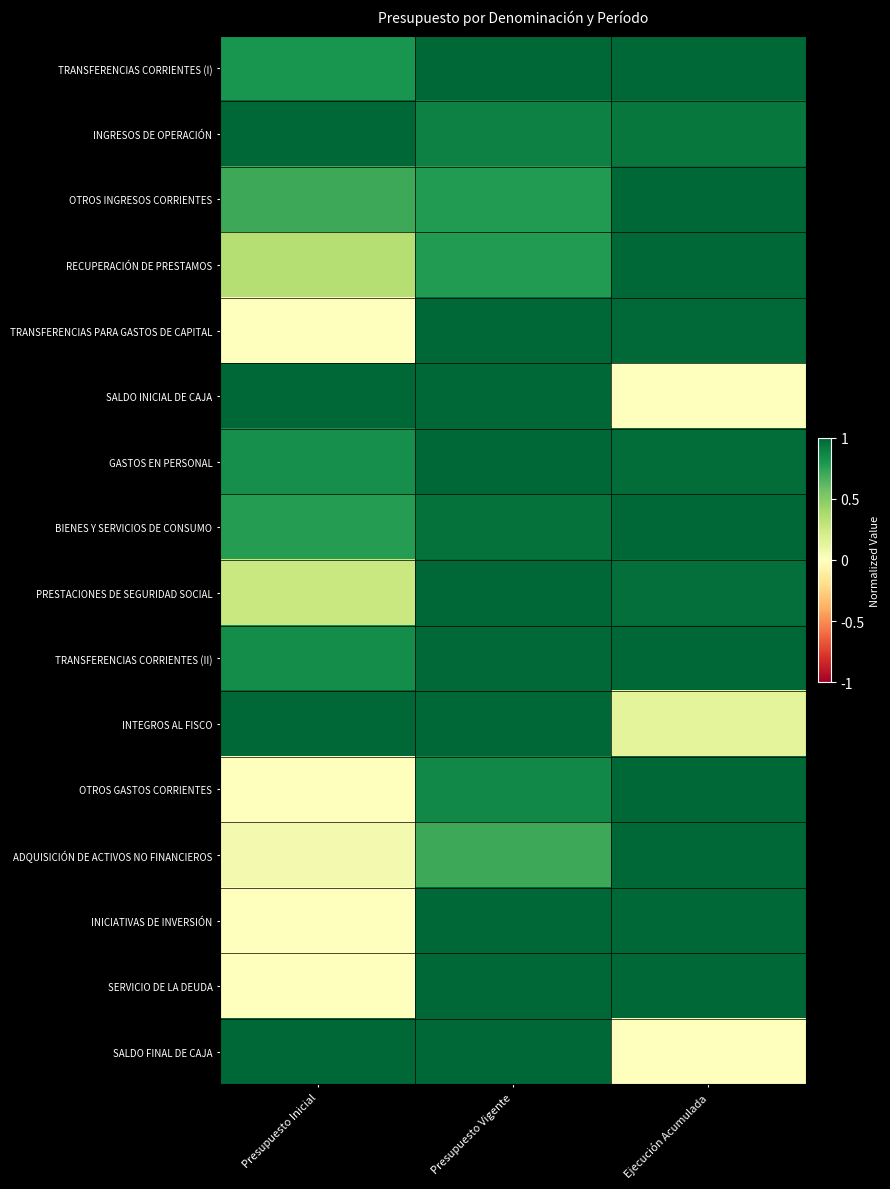

Reading left to right, list all the values displayed in this chart.

TRANSFERENCIAS CORRIENTES (I): Presupuesto Inicial=0.8	Presupuesto Vigente=1.0	Ejecución Acumulada=1.0
INGRESOS DE OPERACIÓN: Presupuesto Inicial=1.0	Presupuesto Vigente=0.9	Ejecución Acumulada=0.9
OTROS INGRESOS CORRIENTES: Presupuesto Inicial=0.7	Presupuesto Vigente=0.8	Ejecución Acumulada=1.0
RECUPERACIÓN DE PRESTAMOS: Presupuesto Inicial=0.3	Presupuesto Vigente=0.8	Ejecución Acumulada=1.0
TRANSFERENCIAS PARA GASTOS DE CAPITAL: Presupuesto Inicial=0.0	Presupuesto Vigente=1.0	Ejecución Acumulada=1.0
SALDO INICIAL DE CAJA: Presupuesto Inicial=1.0	Presupuesto Vigente=1.0	Ejecución Acumulada=0.0
GASTOS EN PERSONAL: Presupuesto Inicial=0.8	Presupuesto Vigente=1.0	Ejecución Acumulada=1.0
BIENES Y SERVICIOS DE CONSUMO: Presupuesto Inicial=0.8	Presupuesto Vigente=1.0	Ejecución Acumulada=1.0
PRESTACIONES DE SEGURIDAD SOCIAL: Presupuesto Inicial=0.3	Presupuesto Vigente=1.0	Ejecución Acumulada=1.0
TRANSFERENCIAS CORRIENTES (II): Presupuesto Inicial=0.8	Presupuesto Vigente=1.0	Ejecución Acumulada=1.0
INTEGROS AL FISCO: Presupuesto Inicial=1.0	Presupuesto Vigente=1.0	Ejecución Acumulada=0.1
OTROS GASTOS CORRIENTES: Presupuesto Inicial=0.0	Presupuesto Vigente=0.9	Ejecución Acumulada=1.0
ADQUISICIÓN DE ACTIVOS NO FINANCIEROS: Presupuesto Inicial=0.1	Presupuesto Vigente=0.7	Ejecución Acumulada=1.0
INICIATIVAS DE INVERSIÓN: Presupuesto Inicial=0.0	Presupuesto Vigente=1.0	Ejecución Acumulada=1.0
SERVICIO DE LA DEUDA: Presupuesto Inicial=0.0	Presupuesto Vigente=1.0	Ejecución Acumulada=1.0
SALDO FINAL DE CAJA: Presupuesto Inicial=1.0	Presupuesto Vigente=1.0	Ejecución Acumulada=0.0